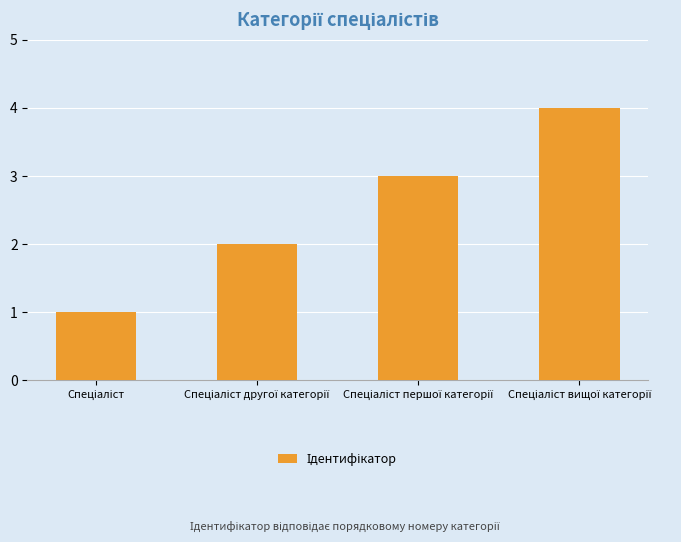

What is the sum of all values?

10